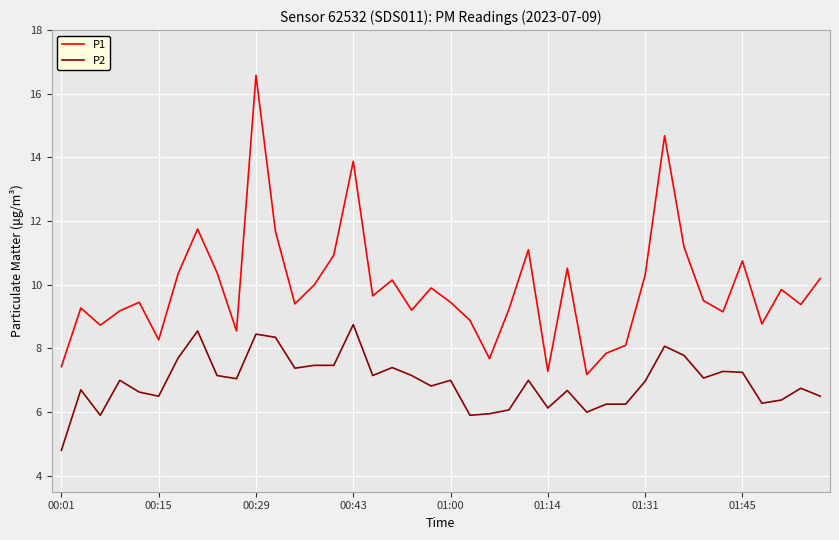

Does the chart display data point markers on the line(s)?

No